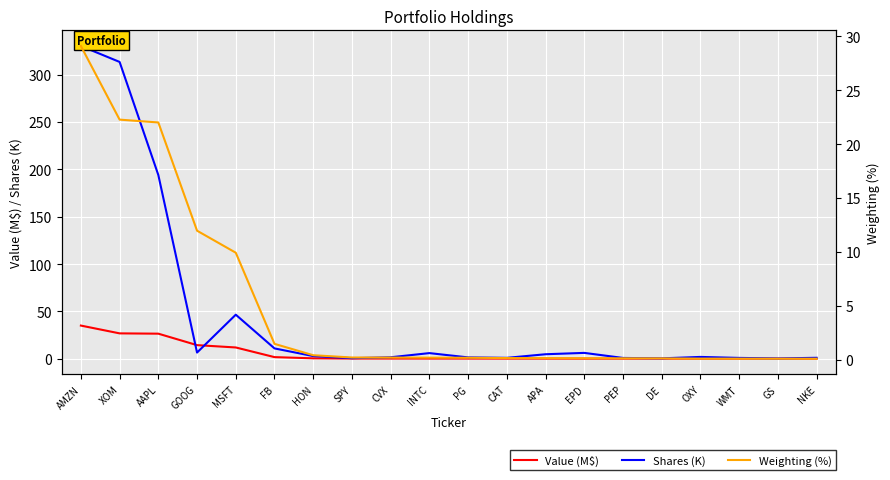

Reading left to right, what are all the values shown in this chart?

Value (M$): AMZN=35.1	XOM=26.8	AAPL=26.5	GOOG=14.4	MSFT=12.0	FB=1.8	HON=0.5	SPY=0.2	CVX=0.2	INTC=0.2	PG=0.2	CAT=0.2	APA=0.2	EPD=0.2	PEP=0.1	DE=0.1	OXY=0.1	WMT=0.1	GS=0.1	NKE=0.1
Shares (K): AMZN=330.1	XOM=313.3	AAPL=193.9	GOOG=6.6	MSFT=46.5	FB=11.0	HON=2.9	SPY=0.6	CVX=1.6	INTC=6.0	PG=1.5	CAT=1.0	APA=4.8	EPD=6.2	PEP=0.9	DE=0.5	OXY=2.0	WMT=0.9	GS=0.4	NKE=1.1
Weighting (%): AMZN=29.1	XOM=22.3	AAPL=22.0	GOOG=12.0	MSFT=9.9	FB=1.5	HON=0.4	SPY=0.2	CVX=0.2	INTC=0.2	PG=0.2	CAT=0.1	APA=0.1	EPD=0.1	PEP=0.1	DE=0.1	OXY=0.1	WMT=0.1	GS=0.1	NKE=0.1